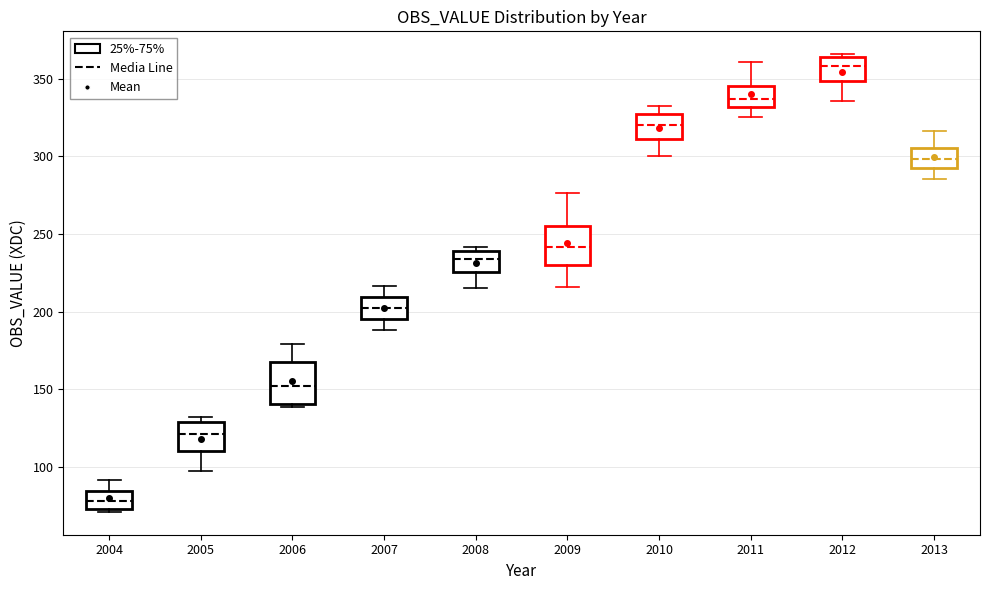

Which box has the lowest median line?

2004